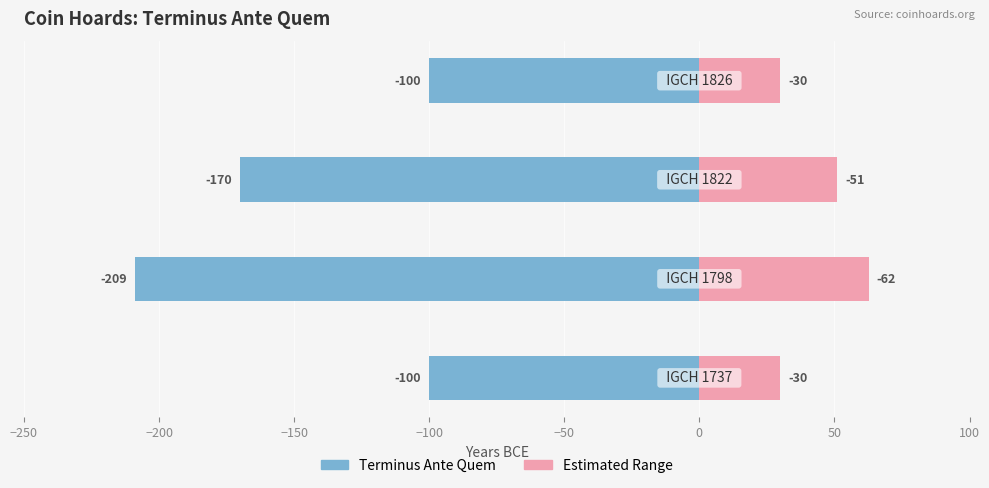

List the series in order of their peak value, highest first.

Estimated Range, Terminus Ante Quem